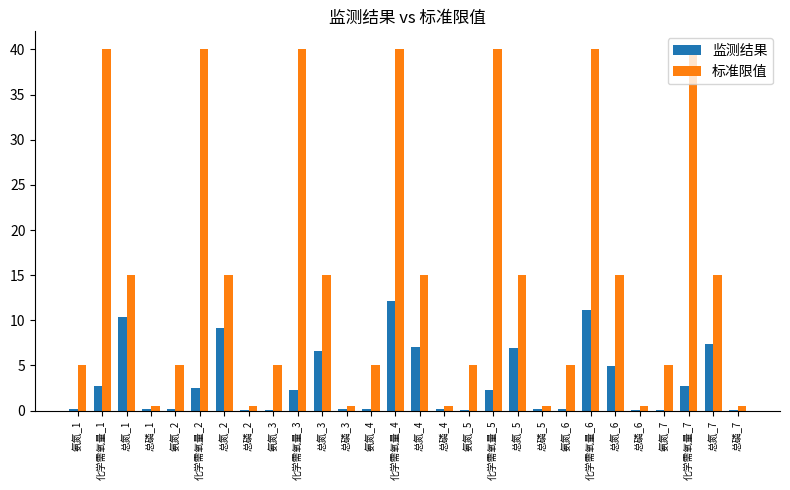

What is the sum of all 监测结果 values?

90.1